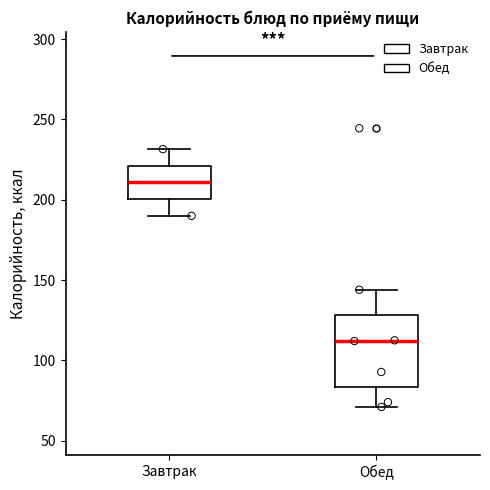

Reading left to right, read every box against the y-axis: the position of its median line, the range the box covers, and the ends of its whiskers. The values are not printed on the chart, so give them approximately, as read against the axis.

Завтрак: median 210, box 200 to 220, whiskers 190 to 230
Обед: median 110, box 85 to 130, whiskers 70 to 145